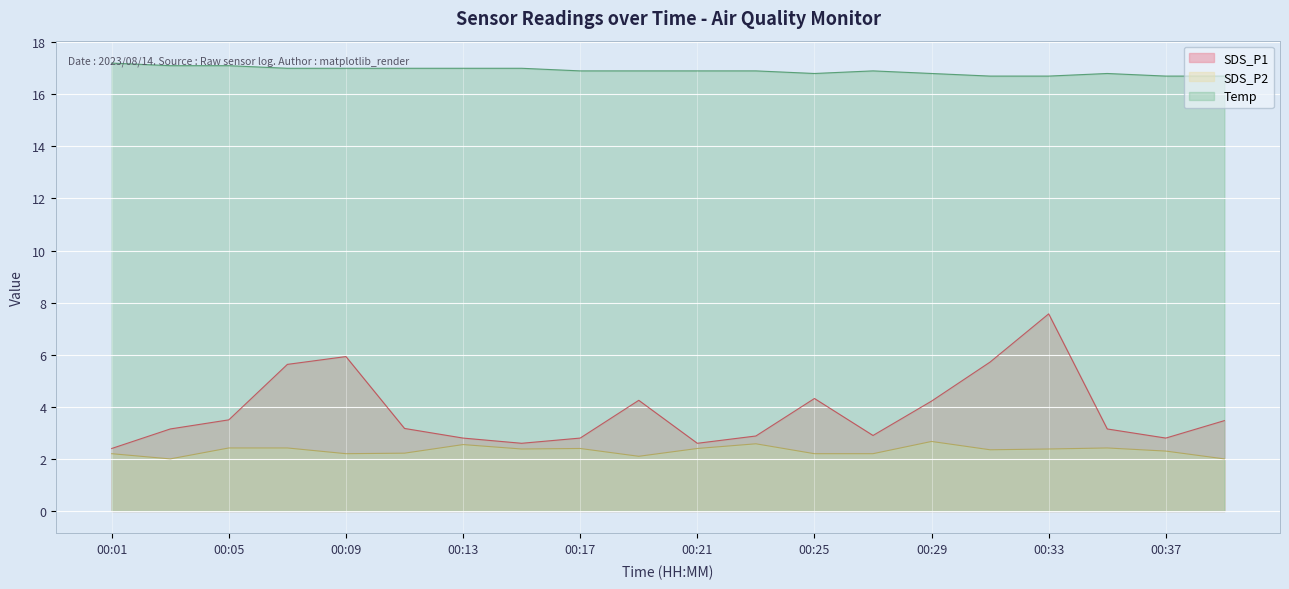

Which series has the largest range (max minus min)?

SDS_P1